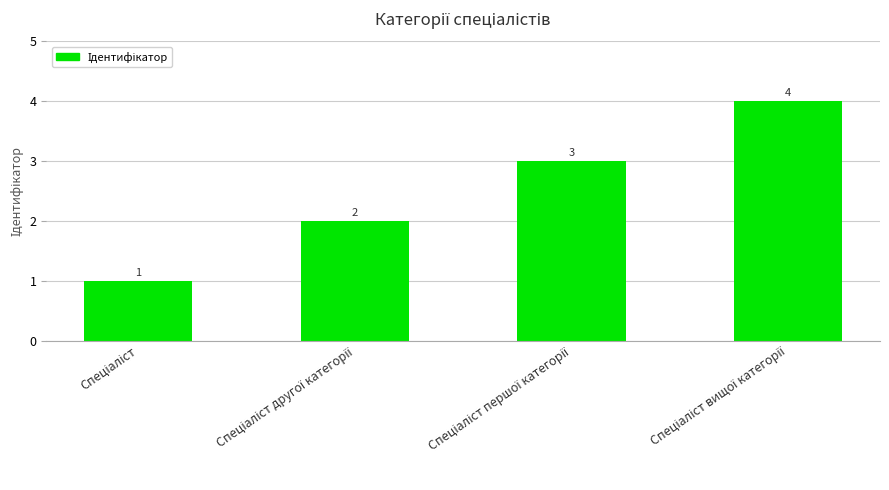

Count the values in the range 2 to 4.

3